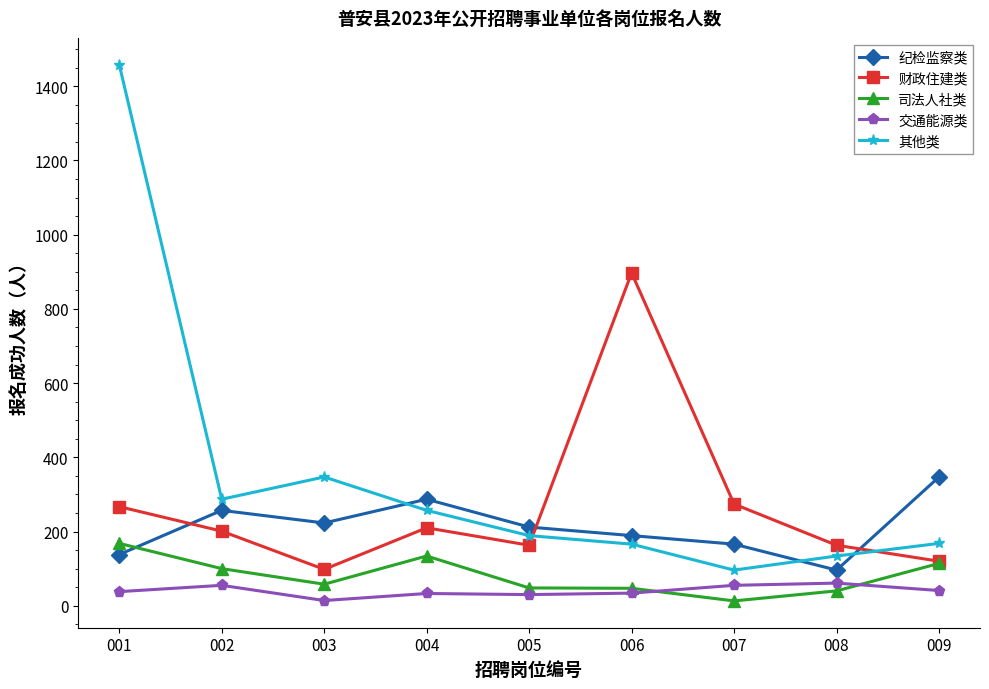

How many data points does each series have?

9